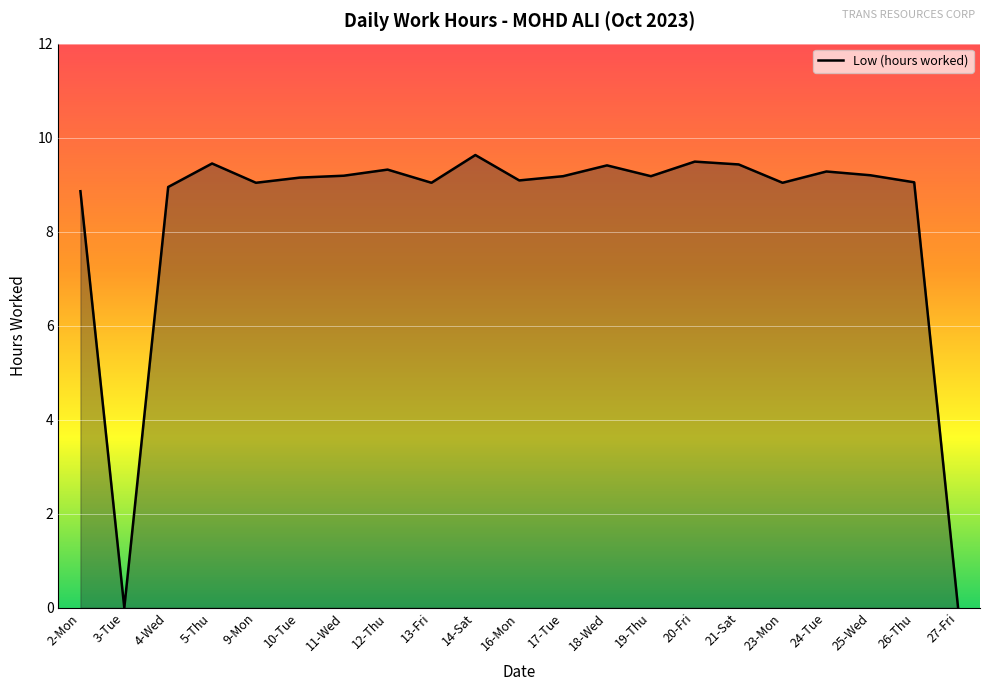

How many series are shown in this chart?

1